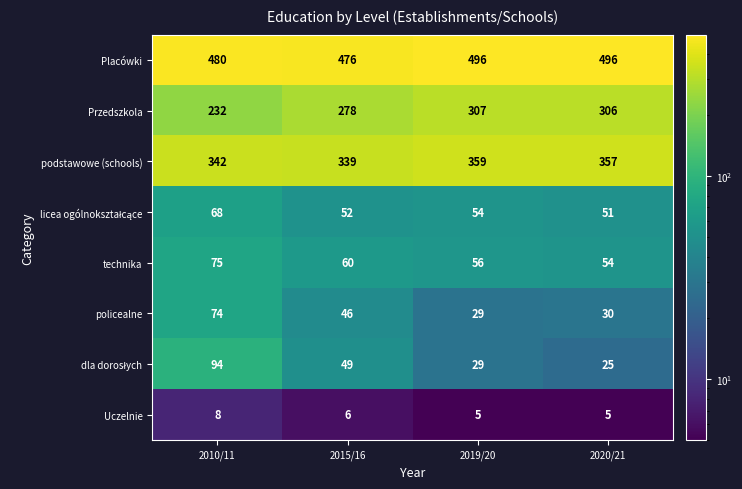

What is the difference between the maximum and minimum values in the technika series?

21